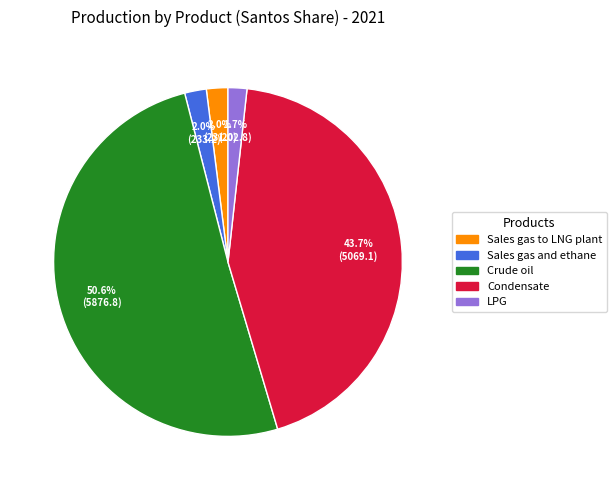

What percentage is NOT represented by Crude oil?

49.4%